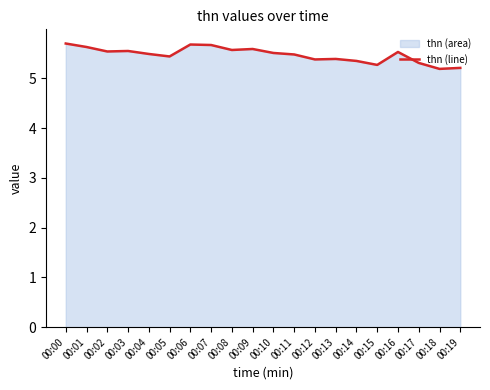

What is the minimum value shown in the chart?

5.2